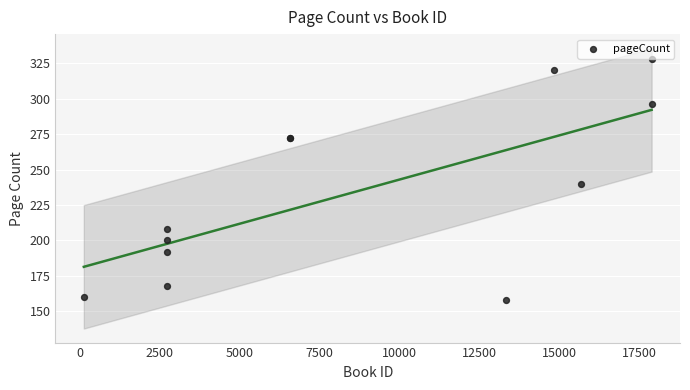

What Y value in the scatter plot is closest to 243?

240